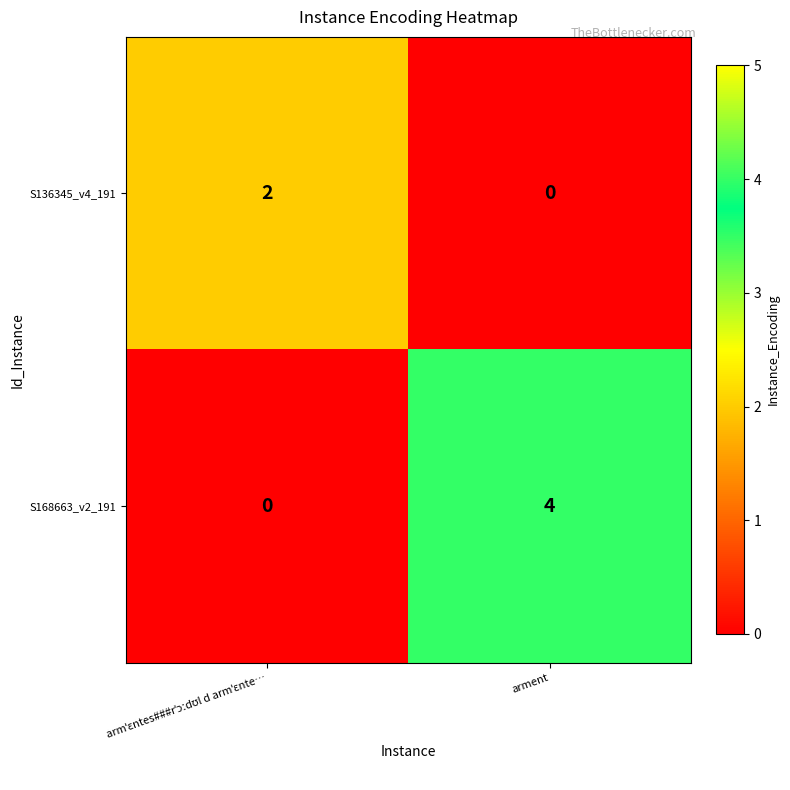

Reading left to right, extract all data points from this chart.

S136345_v4_191: 2	0
S168663_v2_191: 0	4